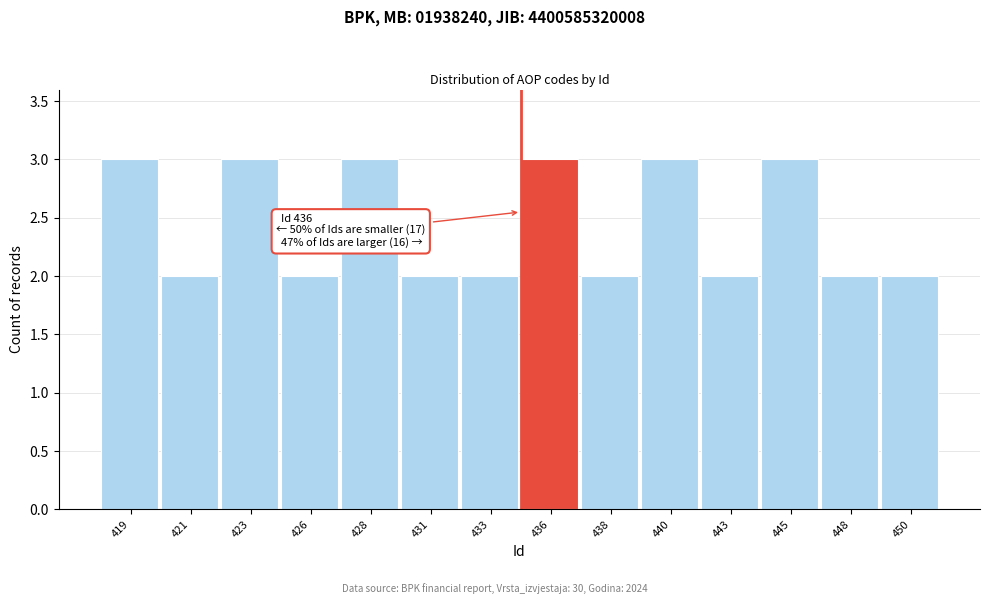

Reading left to right, transcribe all the data shown in this chart.

419=3	421=2	423=3	426=2	428=3	431=2	433=2	436=3	438=2	440=3	443=2	445=3	448=2	450=2